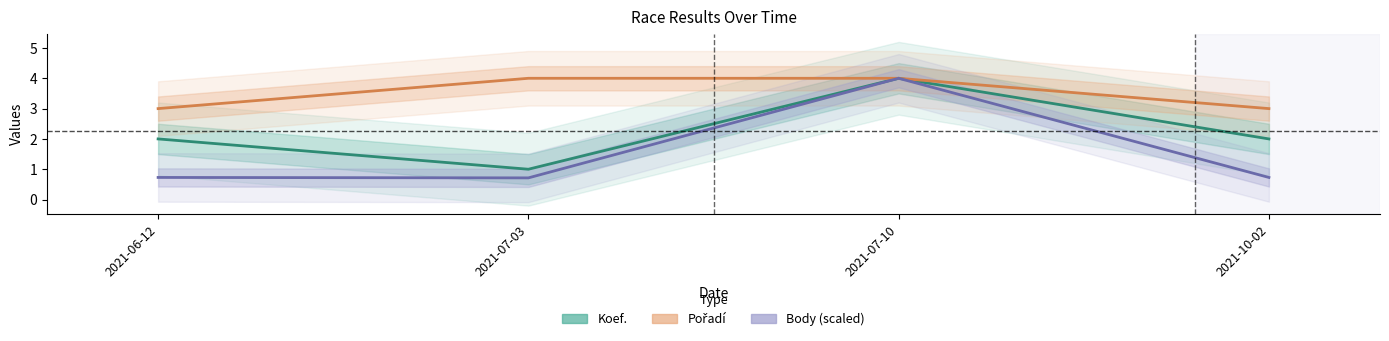

What is the value of the Koef. point at the 4th from the left?

2.0